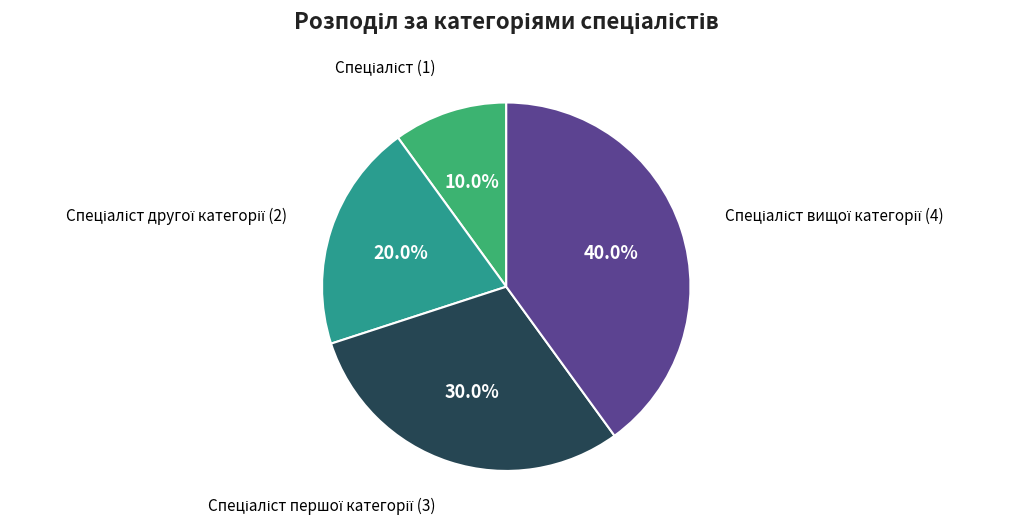

Is there any slice that represents more than half of the pie?

No